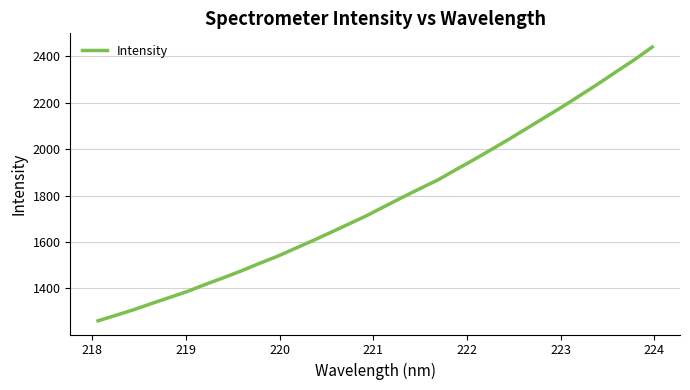

Does the chart display data point markers on the line(s)?

No